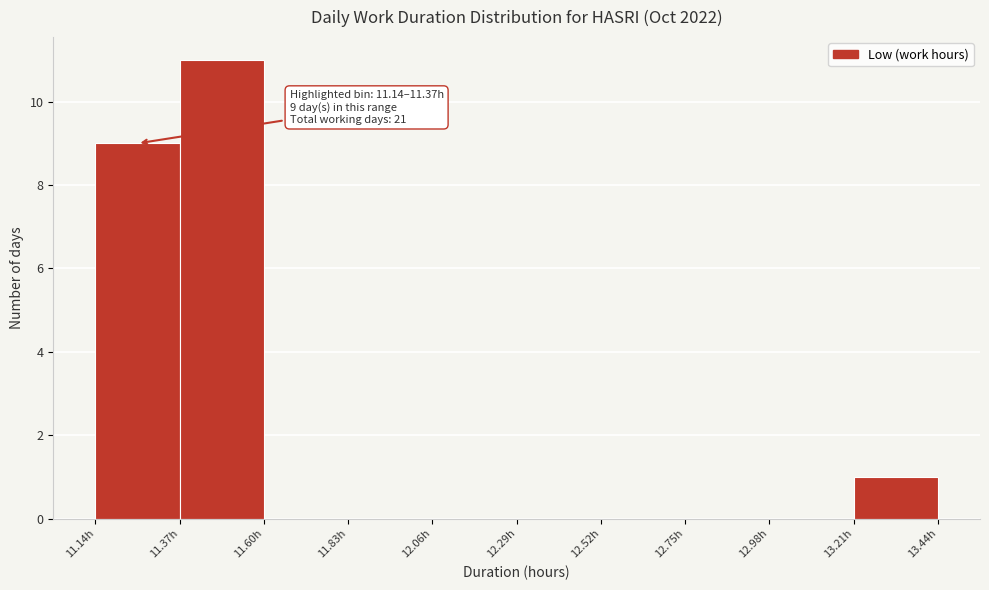

Over which range of the x-axis is the bar tallest?

11.37 to 11.60